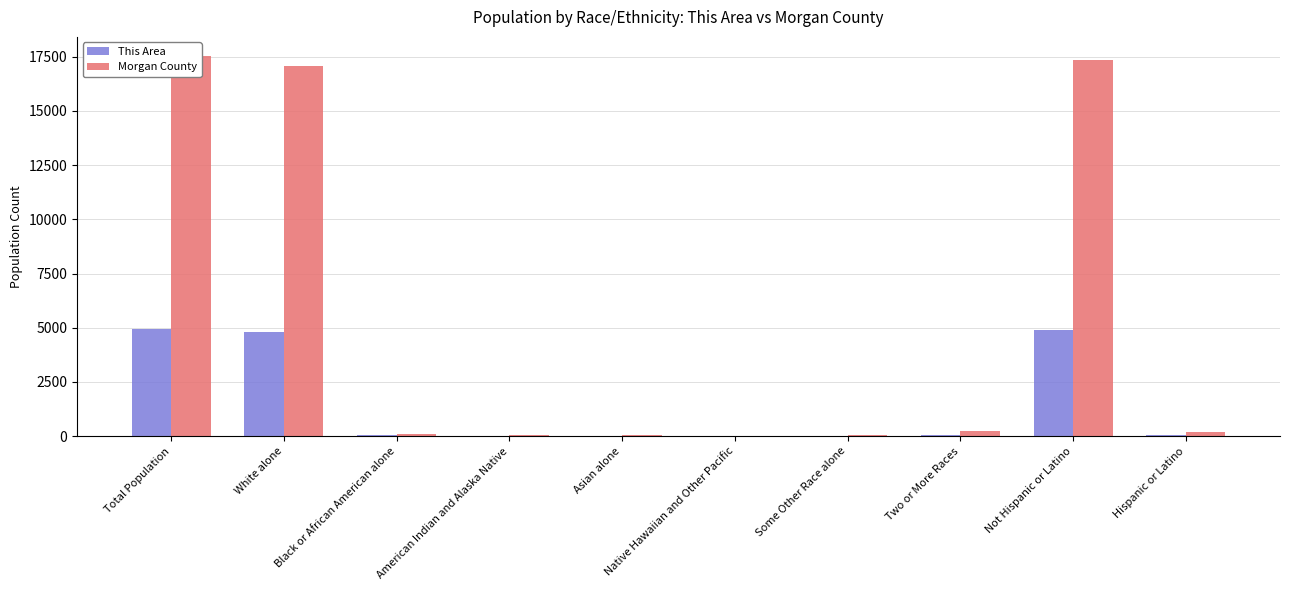

Is it true that This Area equals 3307 at Not Hispanic or Latino?

False